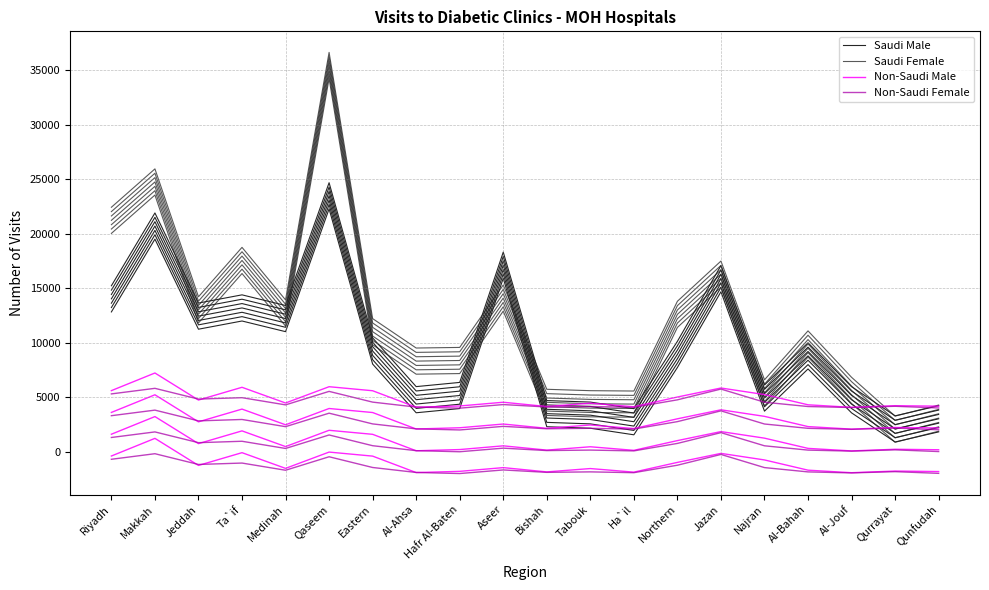

Reading left to right, list all the values displayed in this chart.

Saudi Male: Riyadh=14038	Makkah=20721	Jeddah=12452	Ta`if=13205	Medinah=12227	Qaseem=23496	Eastern=9254	Al-Ahsa=4783	Hafr Al-Baten=5168	Aseer=17128	Bishah=3501	Tabouk=3363	Ha`il=2760	Northern=8938	Jazan=15888	Najran=4932	Al-Bahah=8804	Al-Jouf=4774	Qurrayat=2100	Qunfudah=3028
Saudi Female: Riyadh=21245	Makkah=24766	Jeddah=13028	Ta`if=17563	Medinah=12742	Qaseem=35458	Eastern=11025	Al-Ahsa=8325	Hafr Al-Baten=8380	Aseer=14111	Bishah=4538	Tabouk=4410	Ha`il=4378	Northern=12615	Jazan=16306	Najran=5408	Al-Bahah=9899	Al-Jouf=5637	Qurrayat=2076	Qunfudah=3090
Non-Saudi Male: Riyadh=1614	Makkah=3233	Jeddah=750	Ta`if=1920	Medinah=479	Qaseem=1974	Eastern=1604	Al-Ahsa=94	Hafr Al-Baten=206	Aseer=548	Bishah=156	Tabouk=462	Ha`il=134	Northern=1028	Jazan=1855	Najran=1253	Al-Bahah=314	Al-Jouf=81	Qurrayat=233	Qunfudah=188
Non-Saudi Female: Riyadh=1314	Makkah=1825	Jeddah=838	Ta`if=967	Medinah=307	Qaseem=1545	Eastern=560	Al-Ahsa=104	Hafr Al-Baten=5	Aseer=335	Bishah=113	Tabouk=158	Ha`il=83	Northern=769	Jazan=1758	Najran=551	Al-Bahah=155	Al-Jouf=62	Qurrayat=178	Qunfudah=22